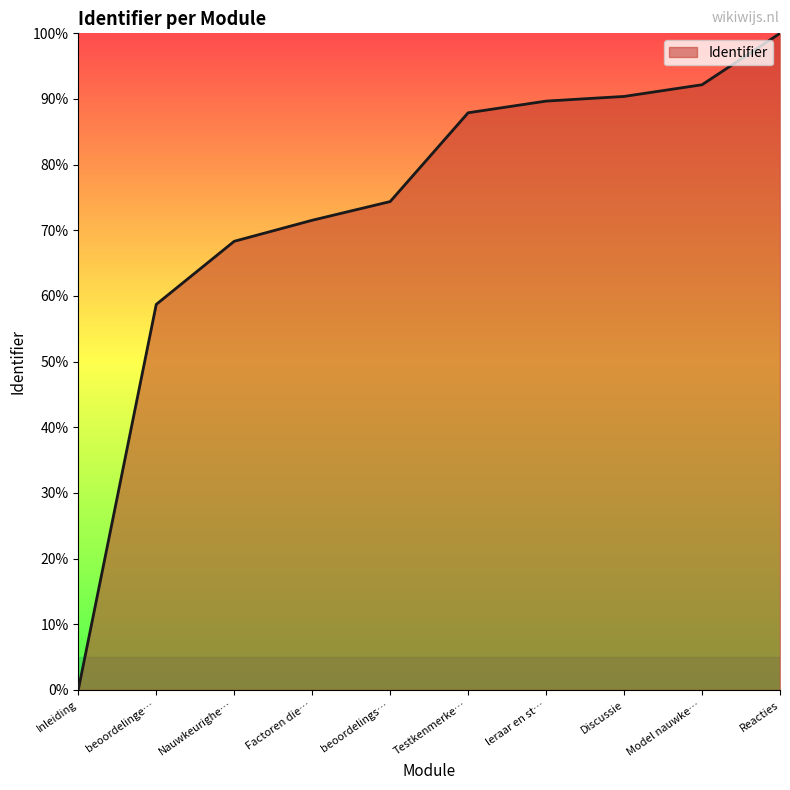

List the labels in order of value, smallest first.

Inleiding, beoordelinge…, Nauwkeurighe…, Factoren die…, beoordelings…, Testkenmerke…, leraar en st…, Discussie, Model nauwke…, Reacties